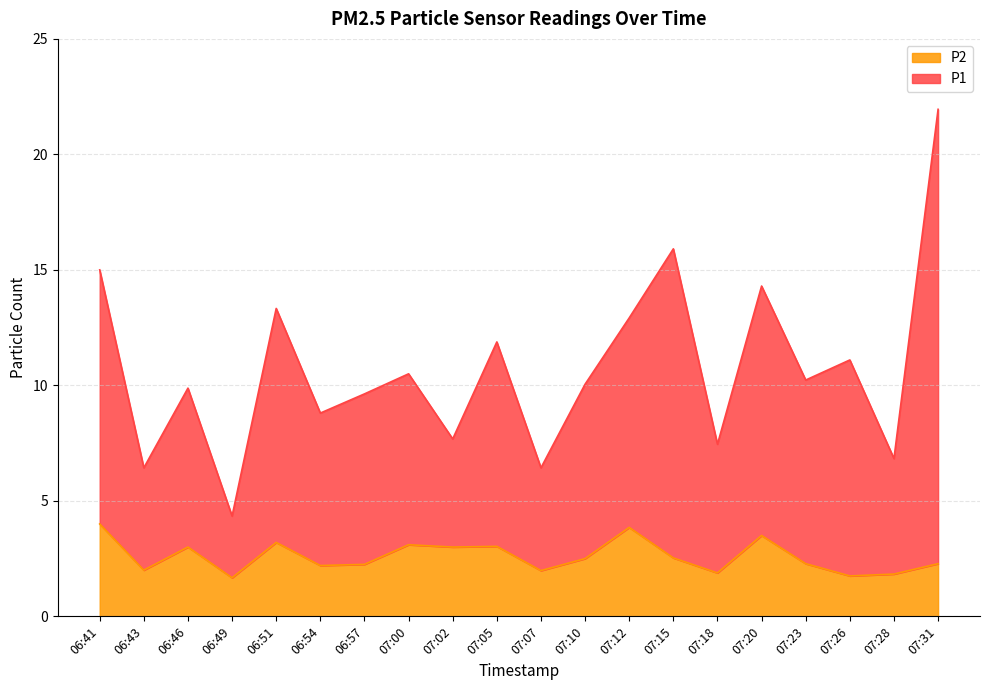

At which label does P1 reach its peak?

07:31